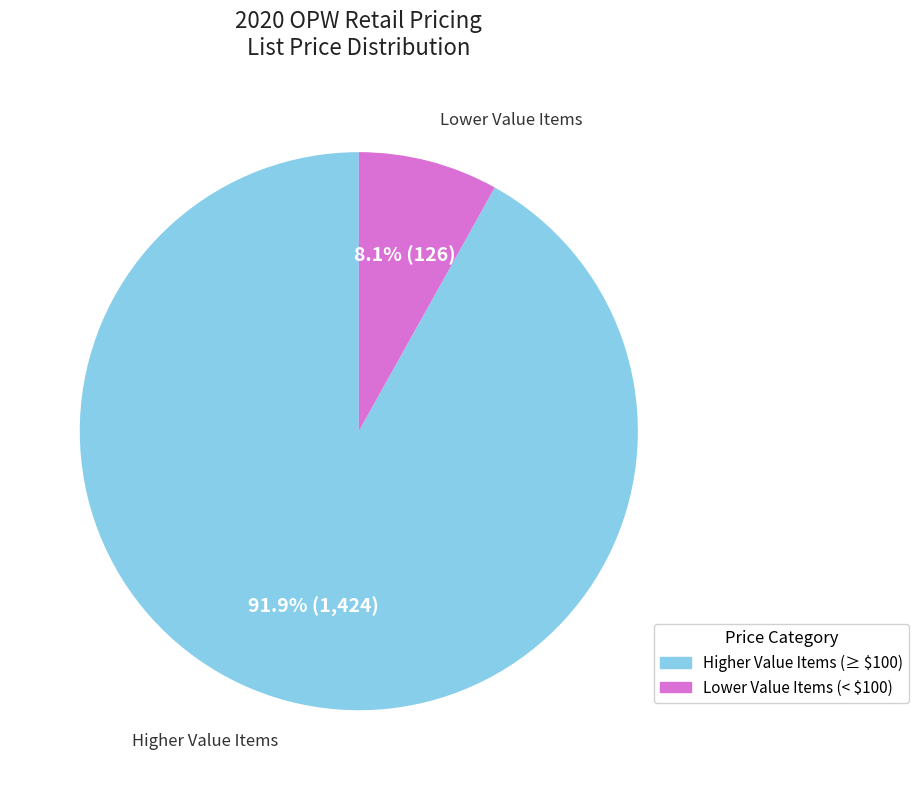

Does any single category account for the majority?

Yes